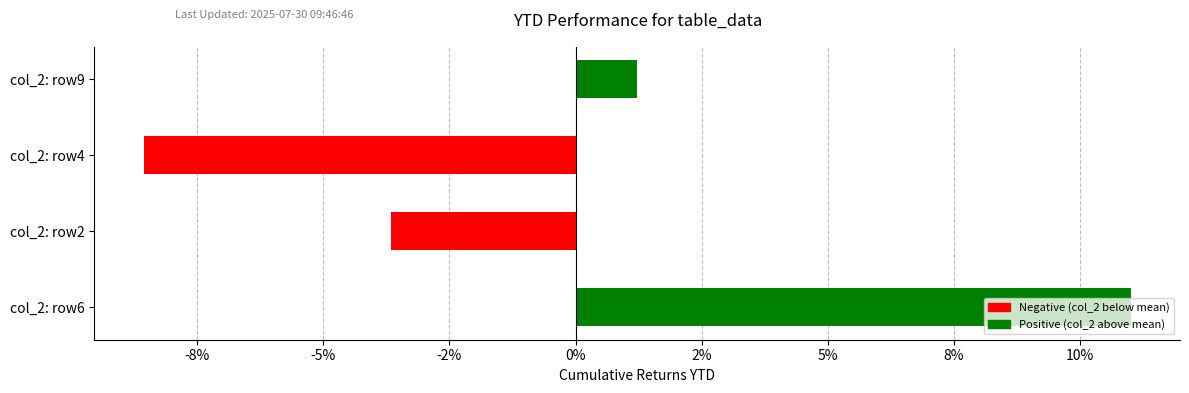

Are the bars grouped side by side (vs. stacked)?

No